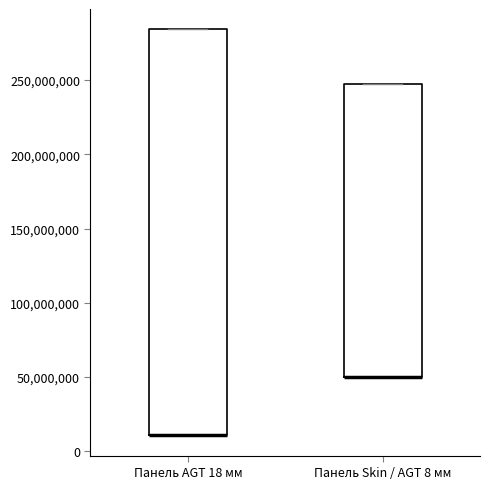

Reading left to right, transcribe this box plot: for each box, give where its median line is, the range the box spans, and where its two whiskers end, as read against the y-axis. The values are not printed on the chart, so give them approximately, as read against the axis.

Панель AGT 18 мм: median 10000000 (drawn on the box's lower edge), box 10000000 to 285000000, whiskers 10000000 to 285000000
Панель Skin / AGT 8 мм: median 50000000 (drawn on the box's lower edge), box 50000000 to 245000000, whiskers 50000000 to 245000000